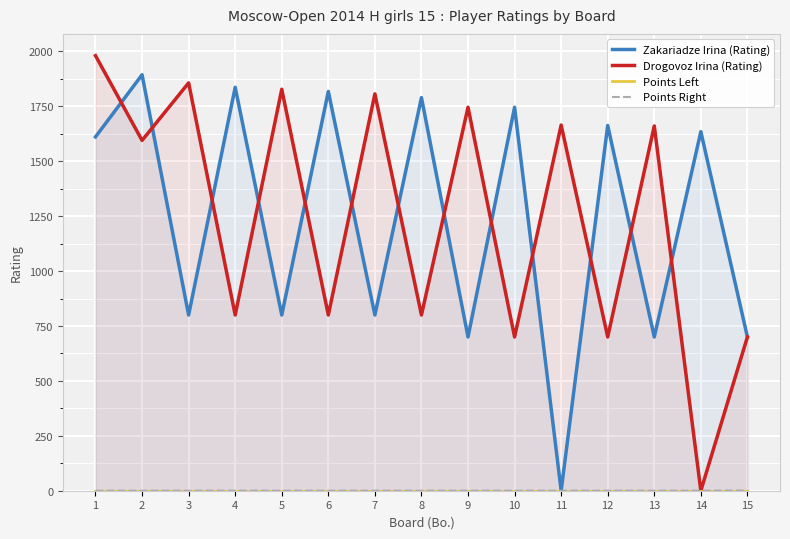

At which category does Zakariadze Irina (Rating) reach its first local valley?

3